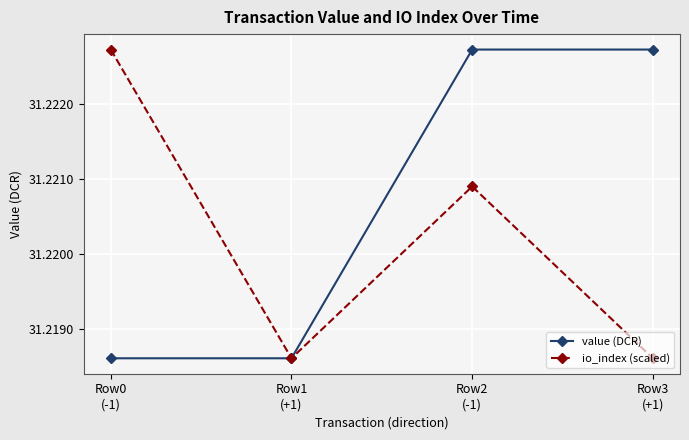

Which series has the largest total across all categories?

value (DCR)